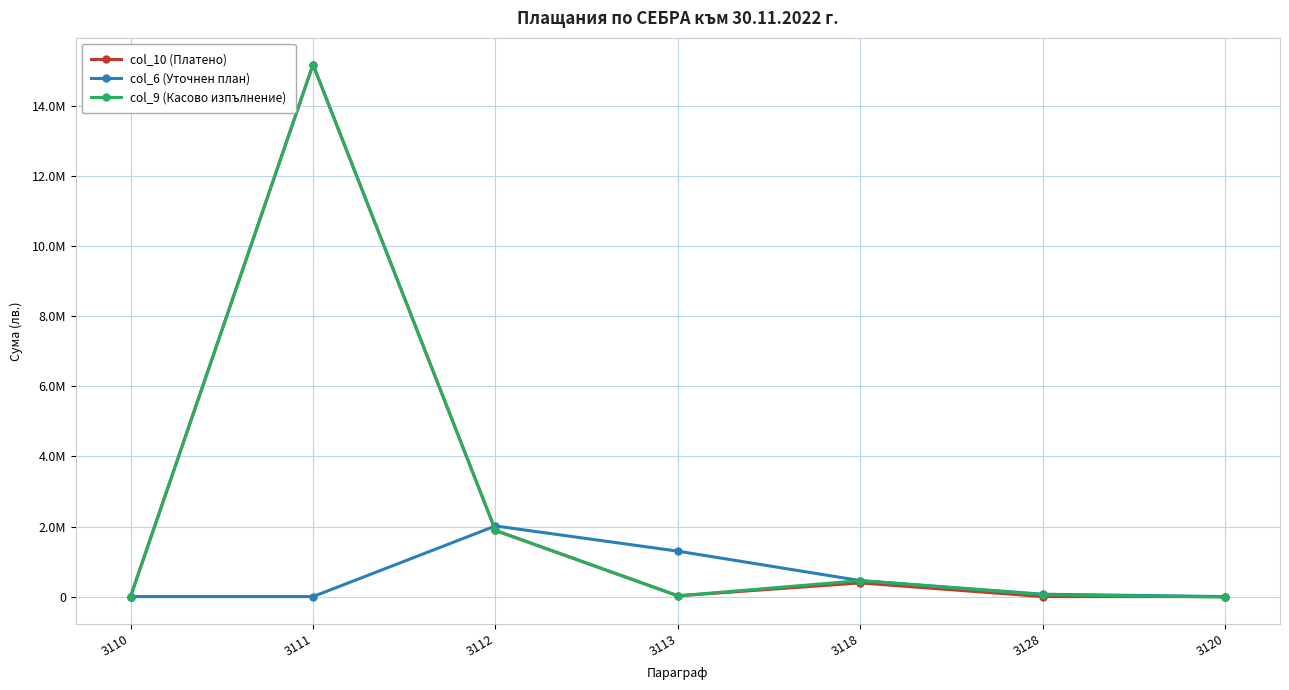

Which series changed the most between 3118 and 3128?

col_9 (Касово изпълнение)